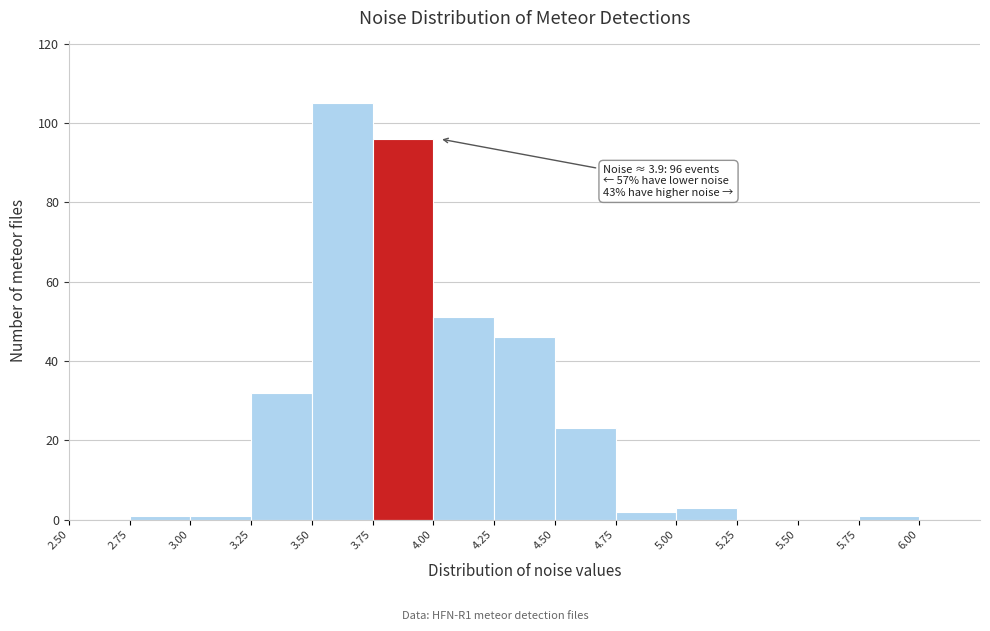

Which range on the x-axis has the tallest bar?

3.50 to 3.75